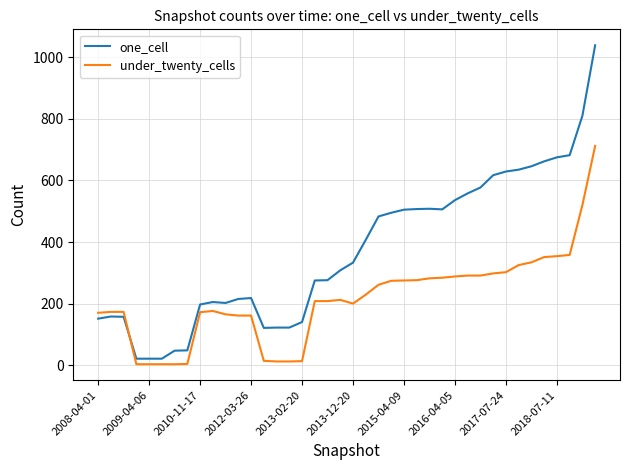

List the series in order of their peak value, lowest first.

under_twenty_cells, one_cell